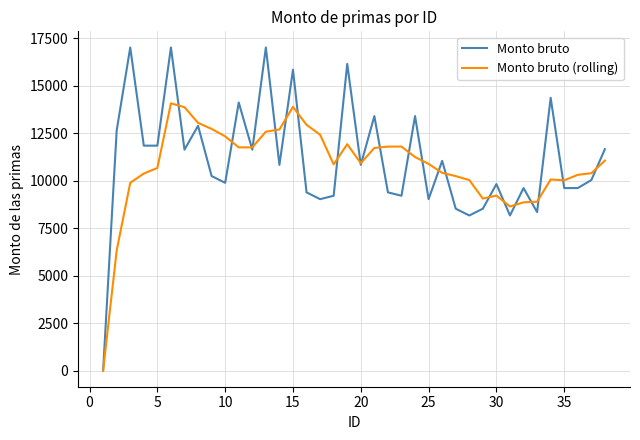

List the series in order of their peak value, lowest first.

Monto bruto (rolling), Monto bruto